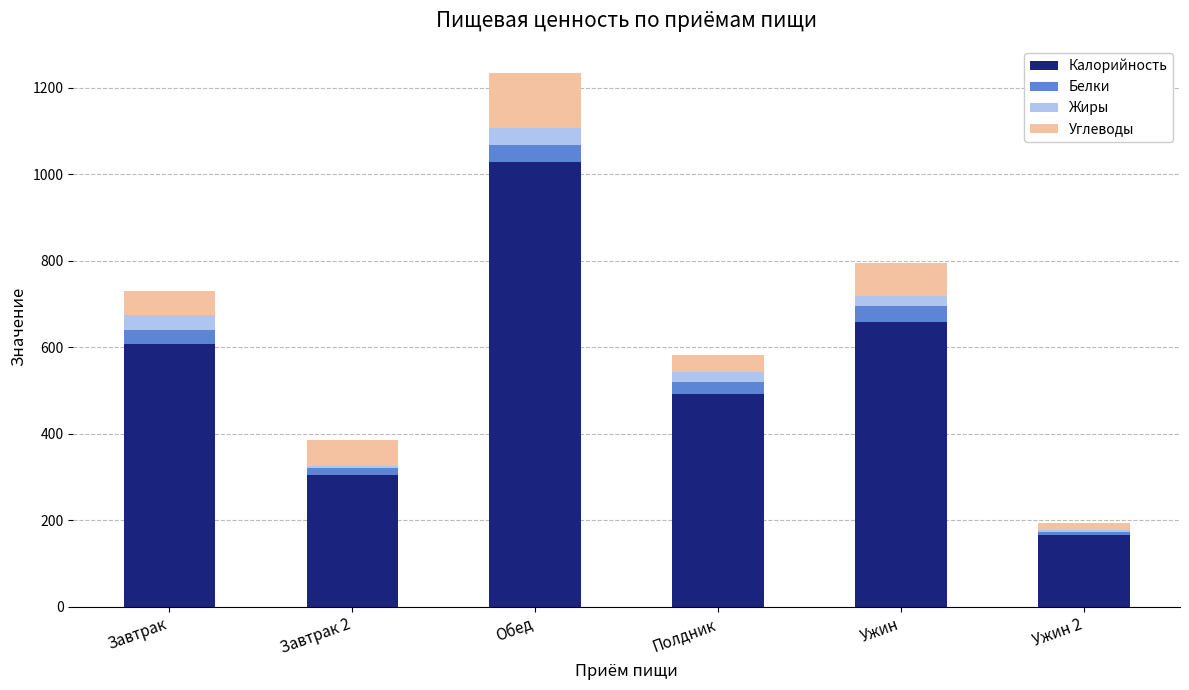

What is the total value across all series at Завтрак?

730